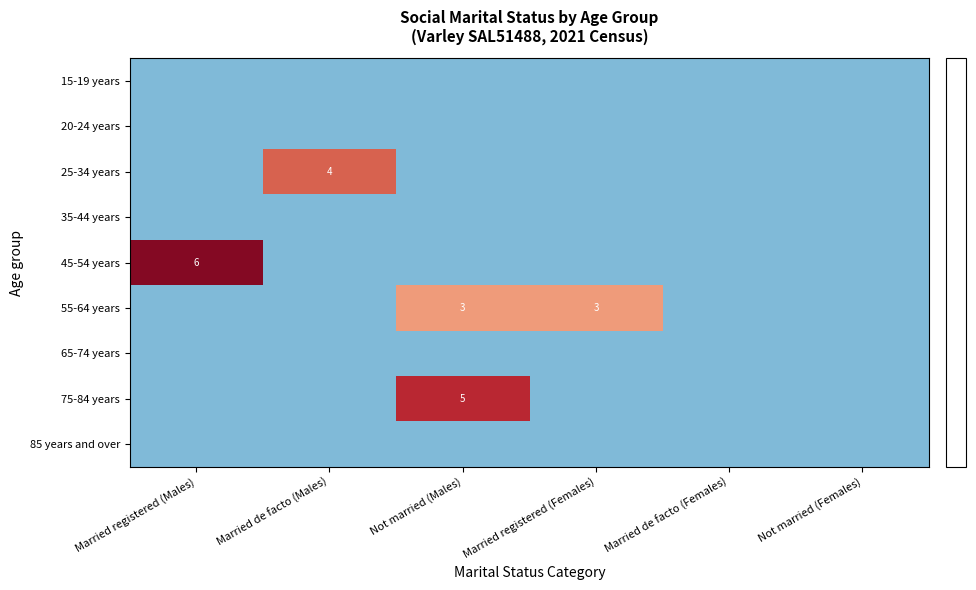

Read the 25-34 years value at Not married (Males).

-0.4